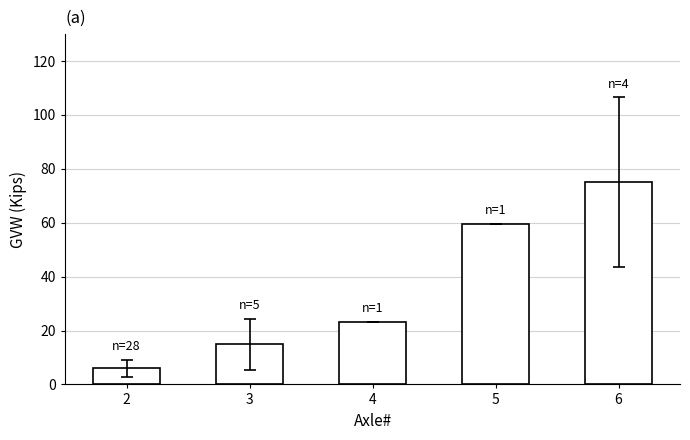

Does the chart contain stacked bars?

No